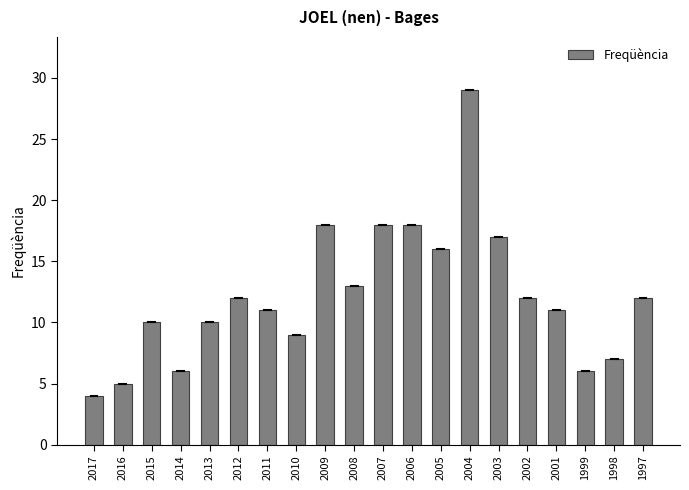

What is the change in value from 2012 to 2009?

+6